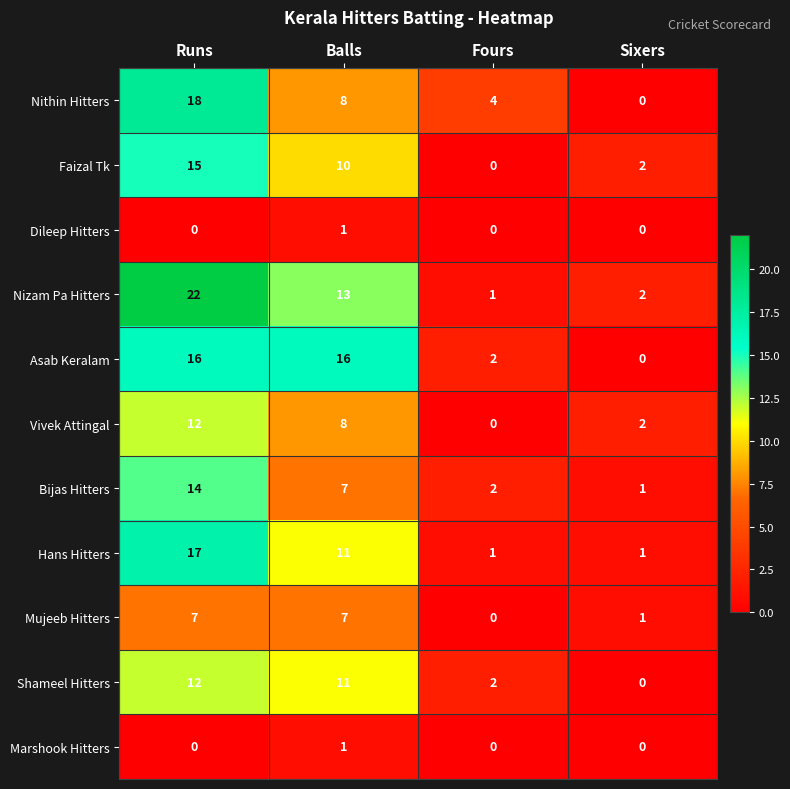

Is the value of Bijas Hitters at Sixers greater than the value of Nithin Hitters at Fours?

No